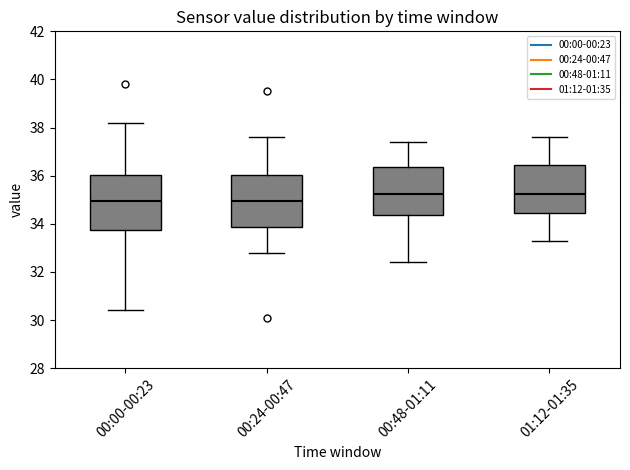

Where is the lower edge of the box for 01:12-01:35 on the y-axis? The values are not printed on the chart, so give them approximately, as read against the axis.

34.4